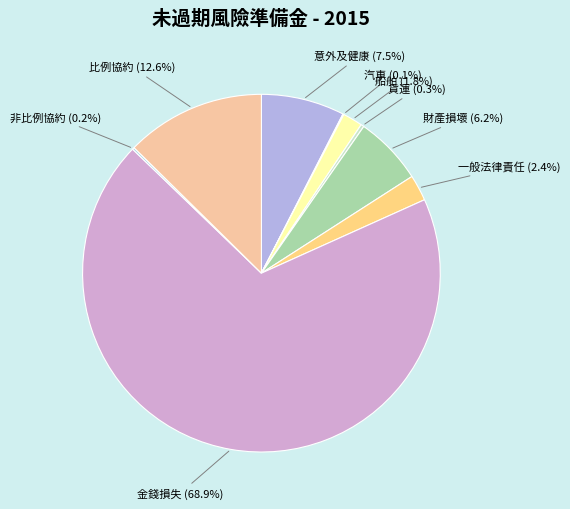

What is the total percentage of 意外及健康 and 財產損壞?

13.7%